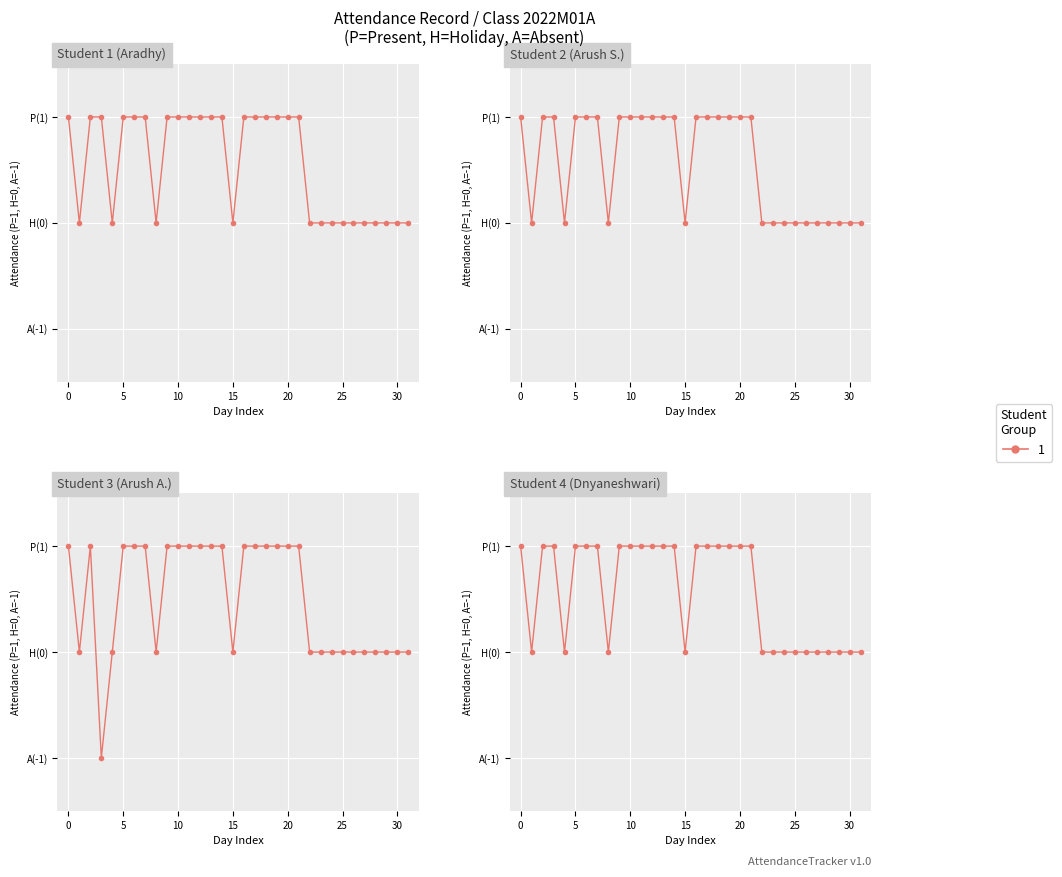

True or false: 3 and 4 intersect in this chart.

False